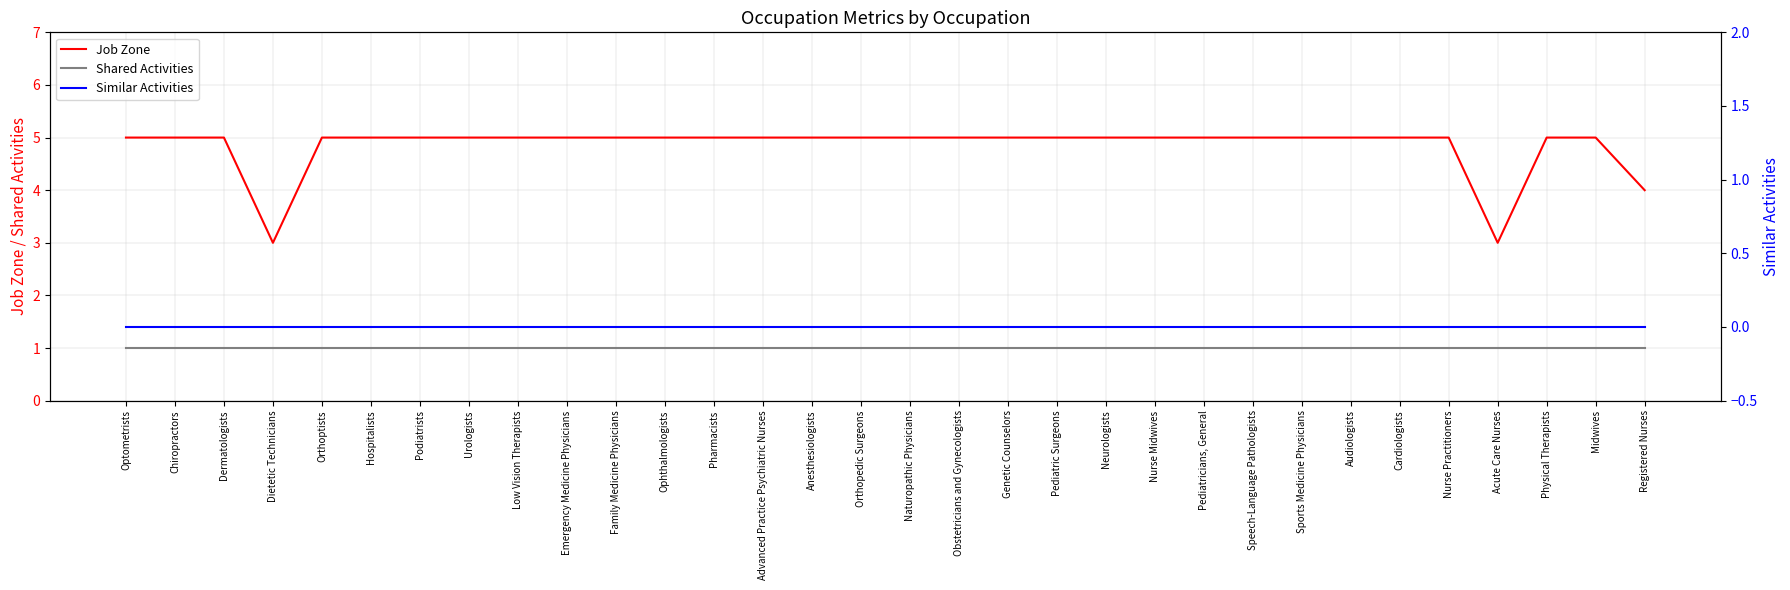

What is the spread (max minus min) of values at Nurse Midwives?

5